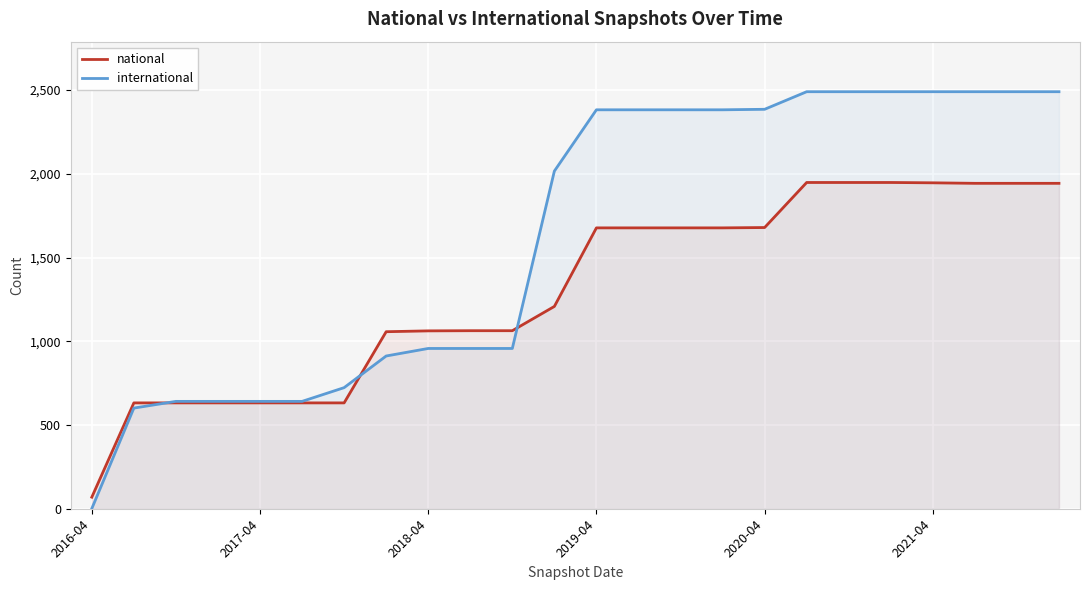

The national series shows 655 at 17. True or false?

False